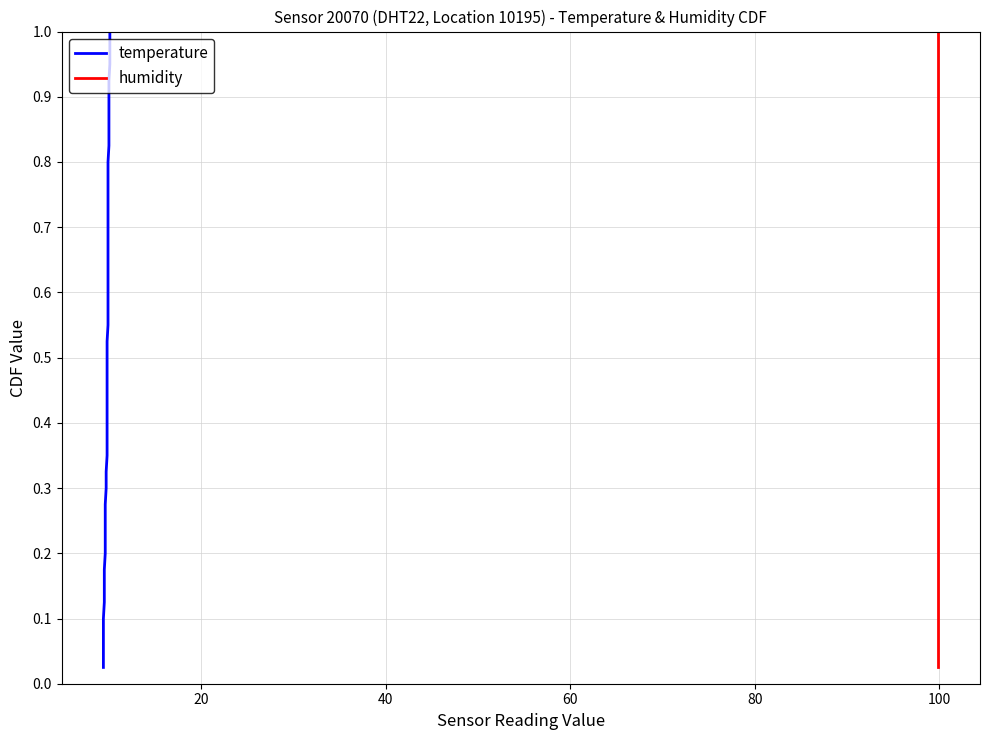

True or false: humidity and temperature intersect in this chart.

False